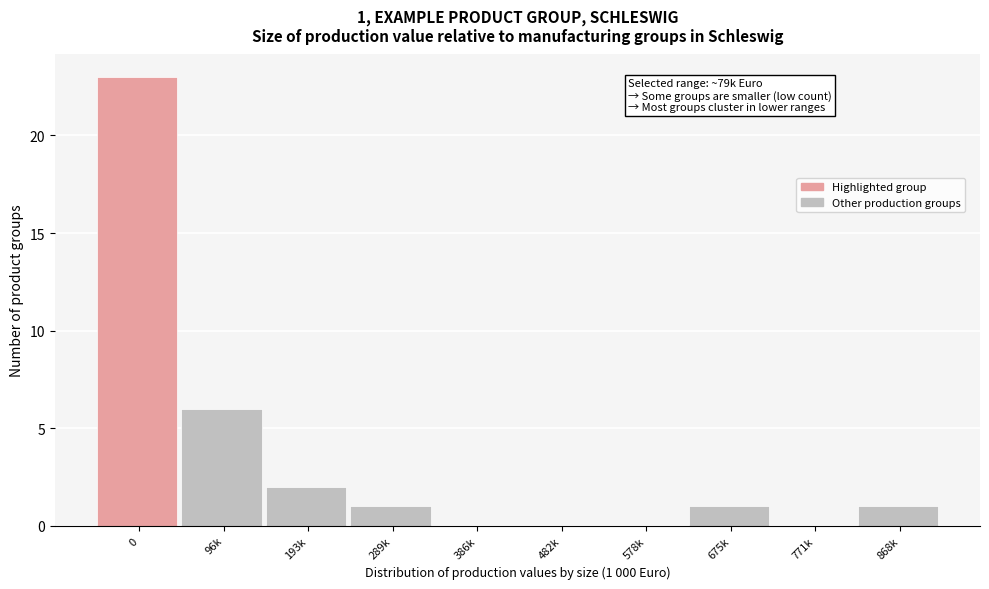

Reading left to right, transcribe all the data shown in this chart.

0=23	96k=6	193k=2	289k=1	386k=0	482k=0	578k=0	675k=1	771k=0	868k=1